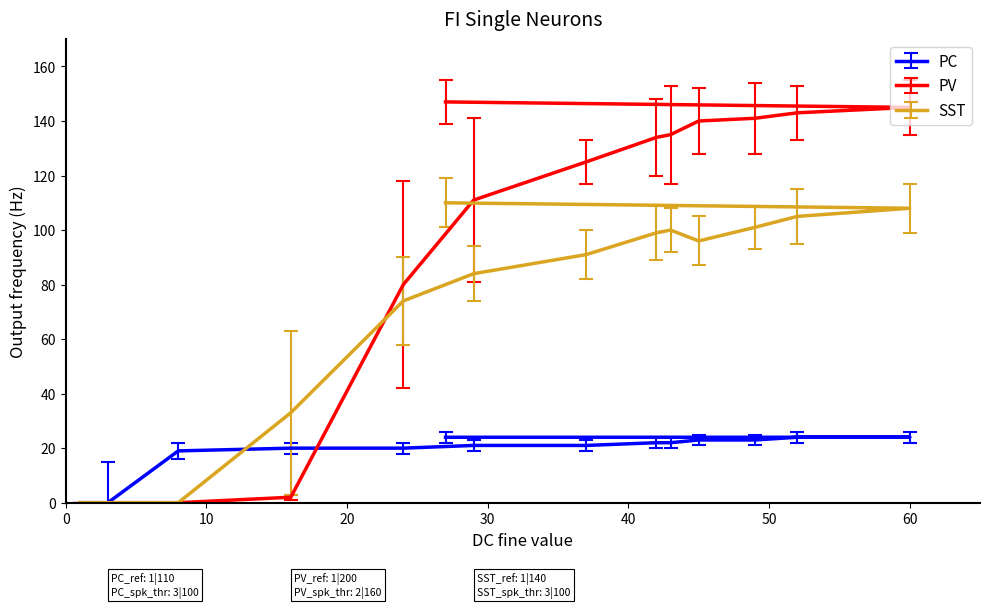

Reading left to right, what are all the values shown in this chart?

PC: 1=0	3=0	8=19	16=20	24=20	29=21	37=21	42=22	43=22	45=23	49=23	52=24	60=24	27=24
PV: 1=0	3=0	8=0	16=2	24=80	29=111	37=125	42=134	43=135	45=140	49=141	52=143	60=145	27=147
SST: 1=0	3=0	8=0	16=33	24=74	29=84	37=91	42=99	43=100	45=96	49=101	52=105	60=108	27=110